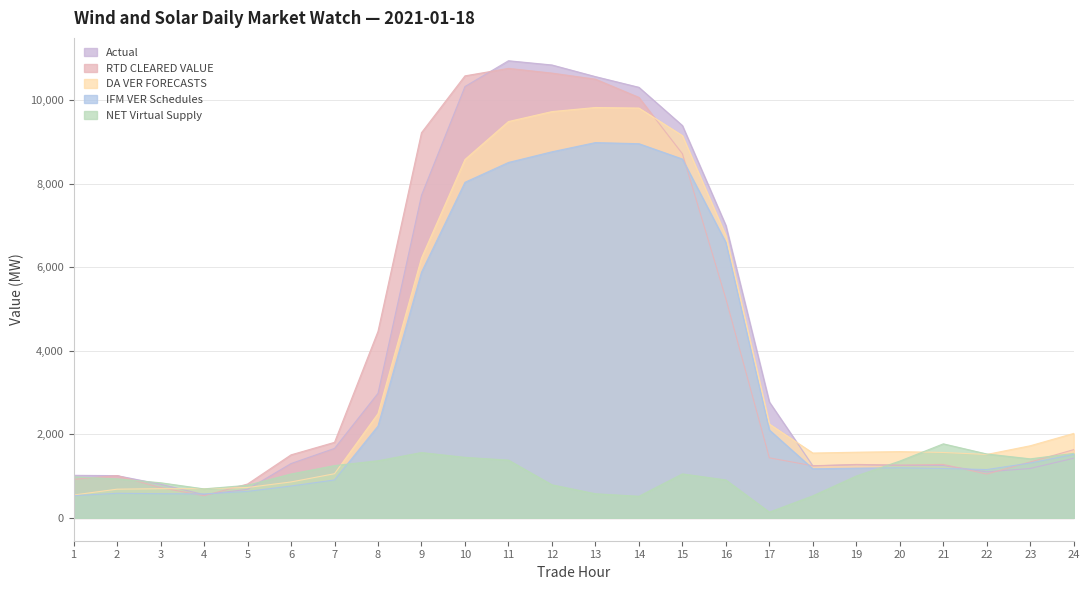

At which label does NET Virtual Supply reach its peak?

21